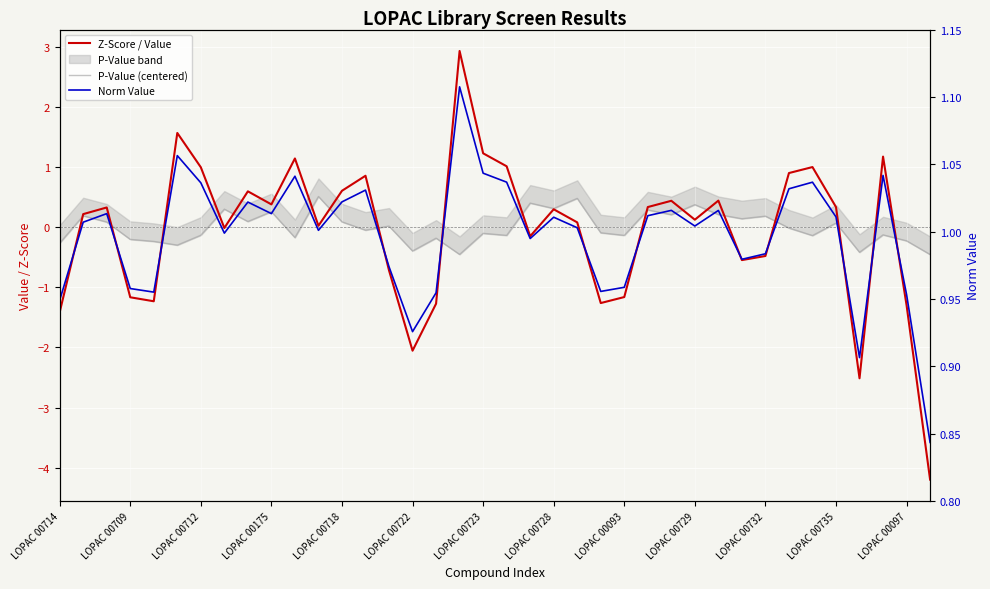

How many values in the P-Value (centered) series are below 0?

20